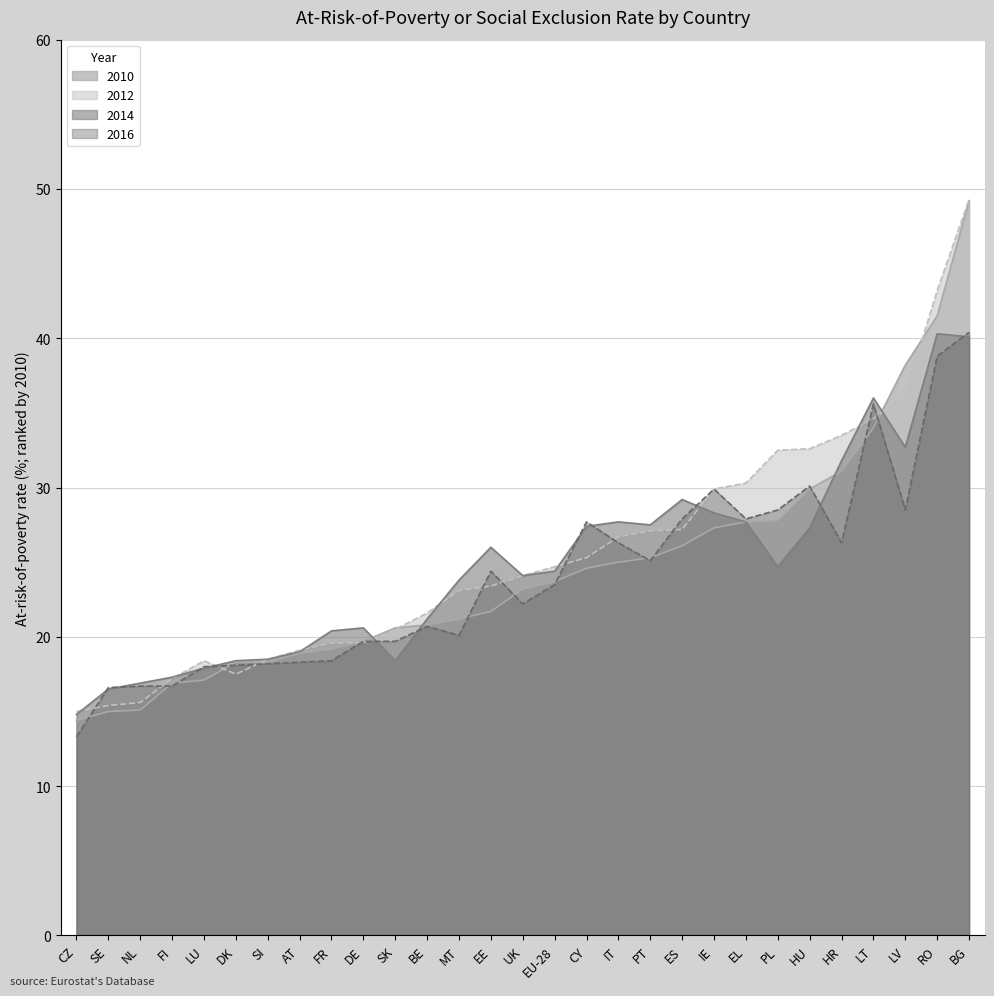

The value of 2016 at FR is 18.4. True or false?

True